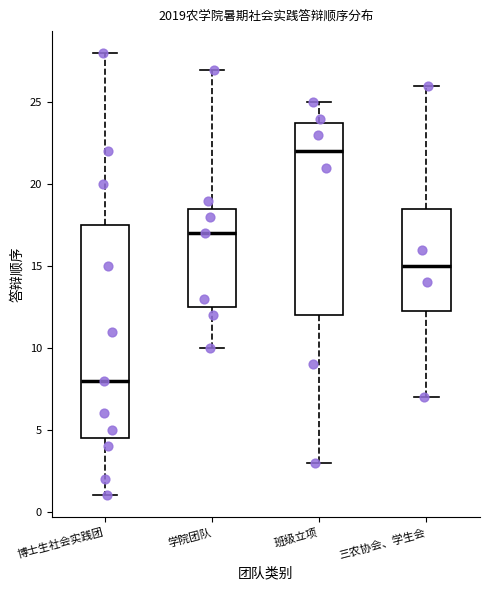

Reading left to right, transcribe this box plot: for each box, give where its median line is, the range the box spans, and where its two whiskers end, as read against the y-axis. The values are not printed on the chart, so give them approximately, as read against the axis.

博士生社会实践团: median 8.0, box 4.5 to 17.5, whiskers 1.0 to 28.0
学院团队: median 17.0, box 12.5 to 18.5, whiskers 10.0 to 27.0
班级立项: median 22.0, box 12.0 to 24.0, whiskers 3.0 to 25.0
三农协会、学生会: median 15.0, box 12.5 to 18.5, whiskers 7.0 to 26.0